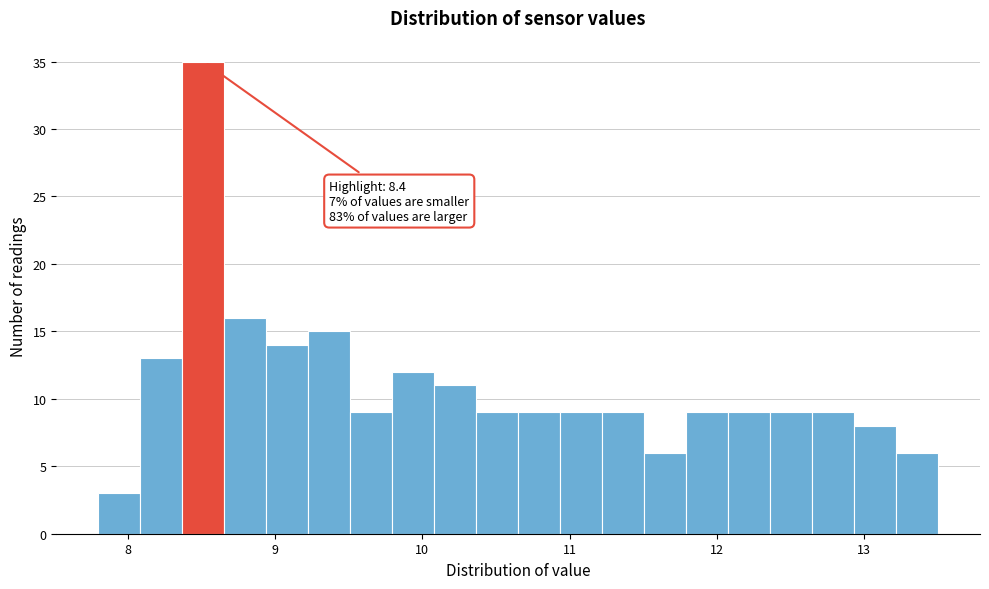

Read against the x-axis, roughly where is the centre of the tallest bar?

8.5